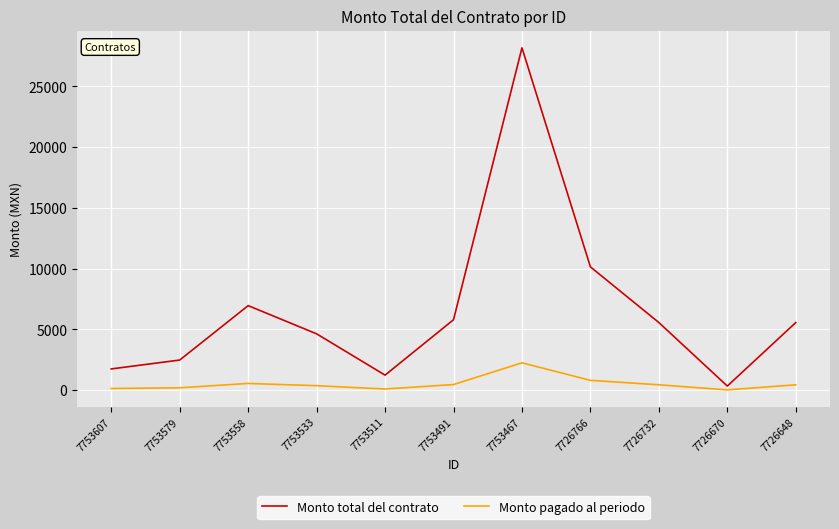

At which category does Monto total del contrato reach its first local peak?

7753558